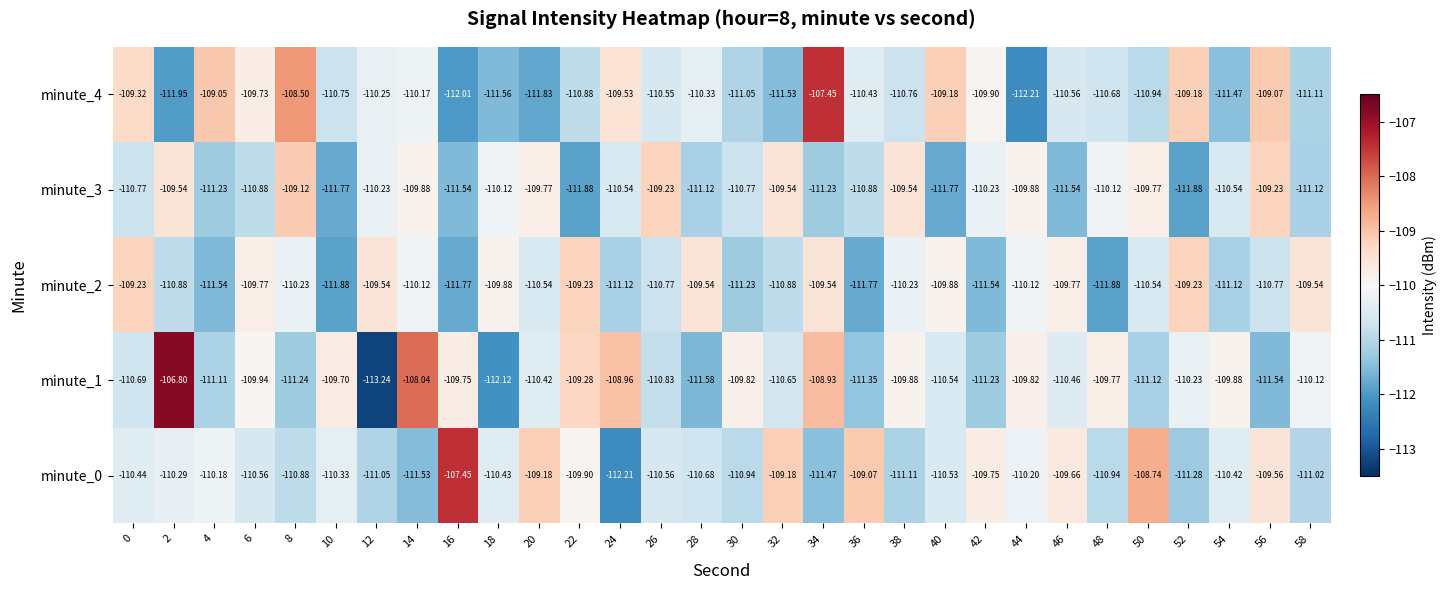

Is the value of minute_3 at 20 greater than the value of minute_0 at 30?

Yes